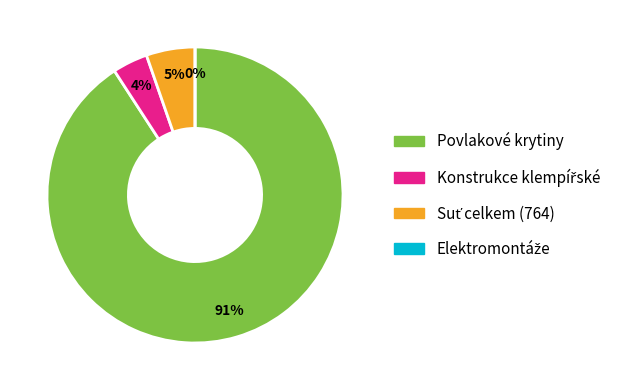

Is it true that Konstrukce klempířské is 11% of the pie?

False